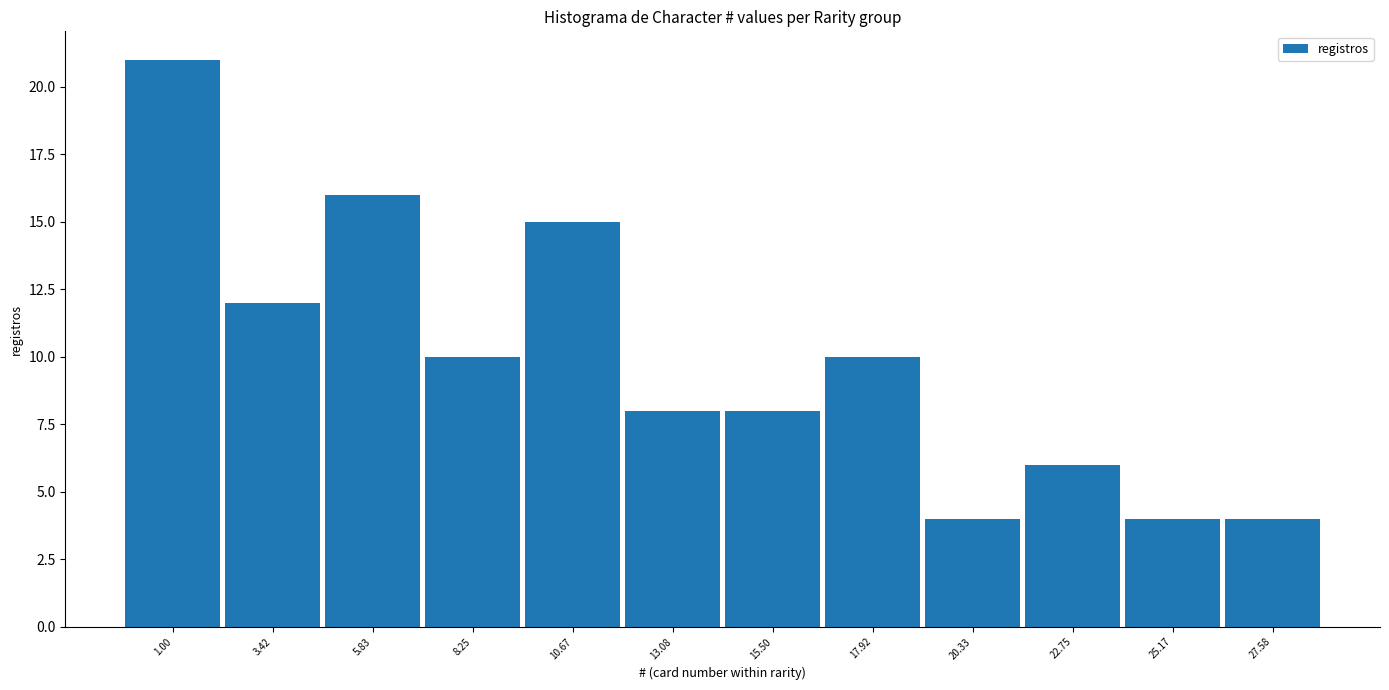

Reading left to right, extract all data points from this chart.

1.00=21	3.42=12	5.83=16	8.25=10	10.67=15	13.08=8	15.50=8	17.92=10	20.33=4	22.75=6	25.17=4	27.58=4